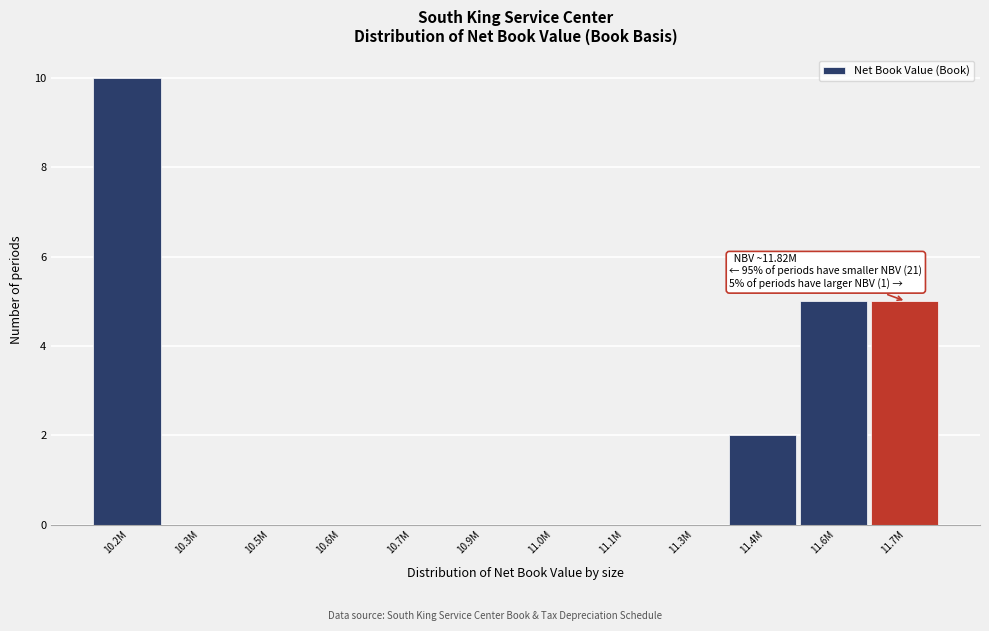

Reading right to left, what are all the values shown in this chart?

11.7M=5	11.6M=5	11.4M=2	11.3M=0	11.1M=0	11.0M=0	10.9M=0	10.7M=0	10.6M=0	10.5M=0	10.3M=0	10.2M=10